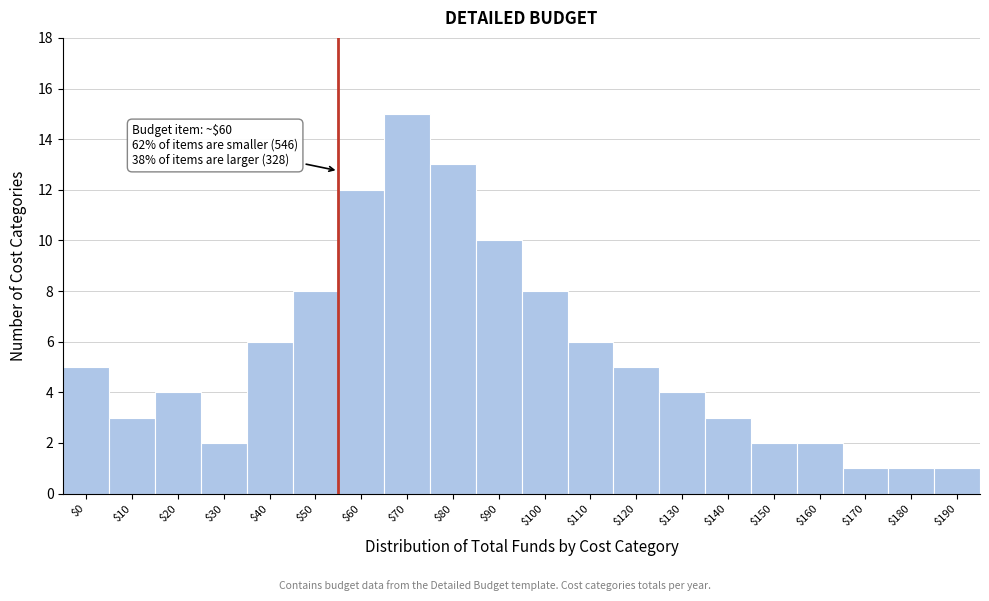

Reading right to left, what are all the values shown in this chart?

1	1	1	2	2	3	4	5	6	8	10	13	15	12	8	6	2	4	3	5